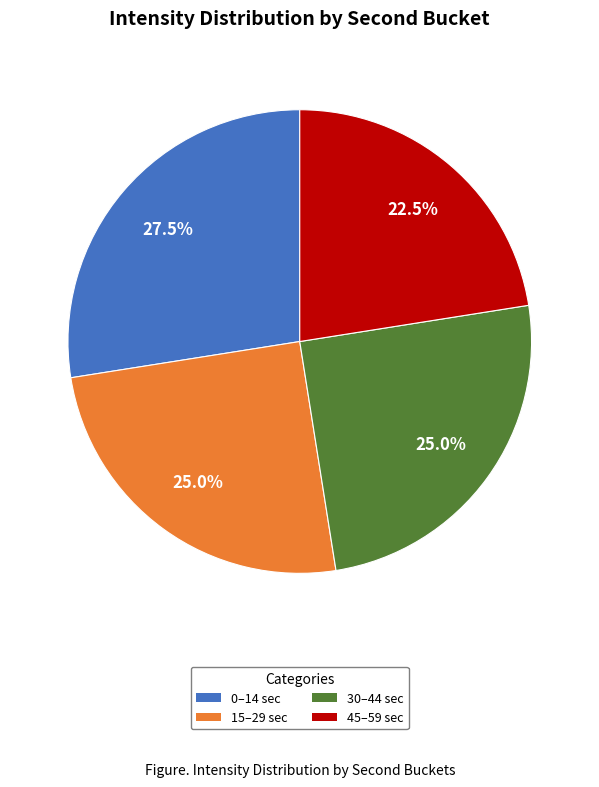

Count the number of slices in the pie.

4